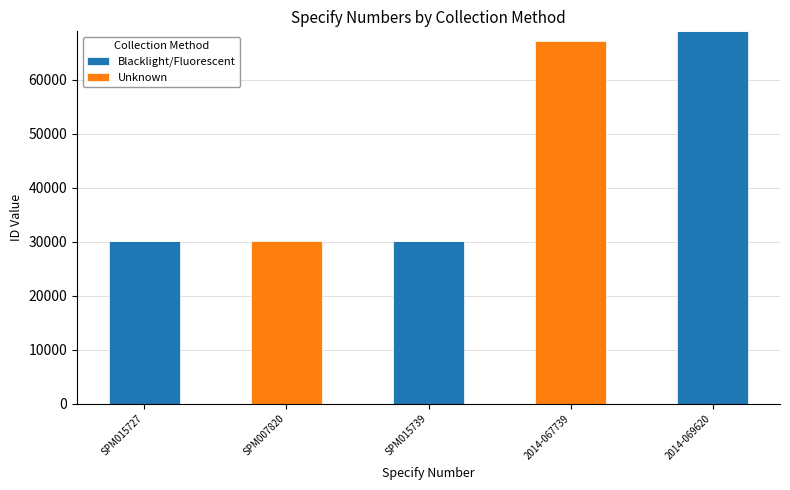

What is the total value across all series at 2014-069620?

69013